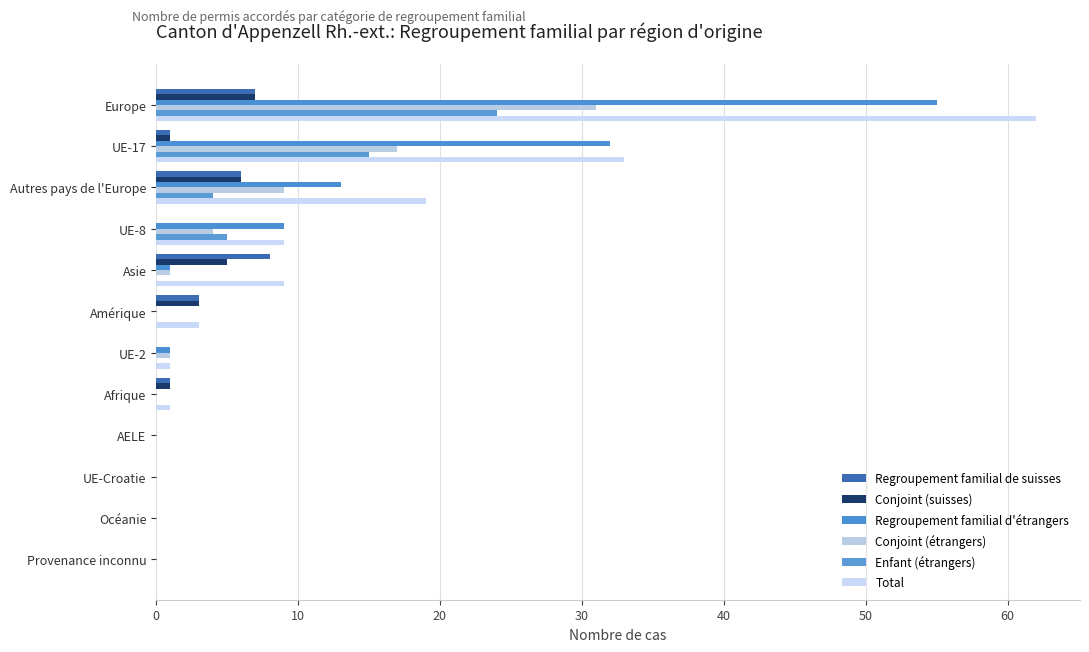

What is the value of the Total bar at the 5th from the left?

9